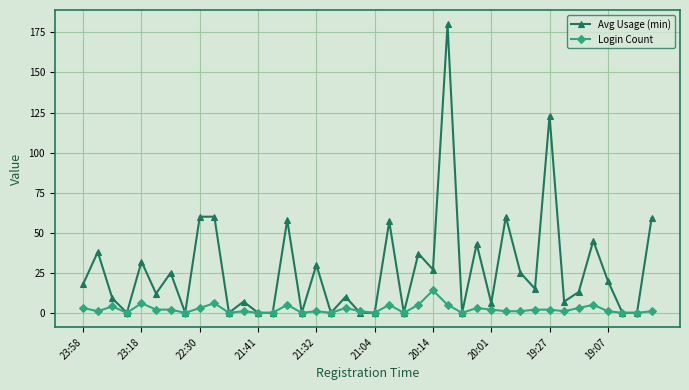

Which series has the largest range (max minus min)?

Avg Usage (min)